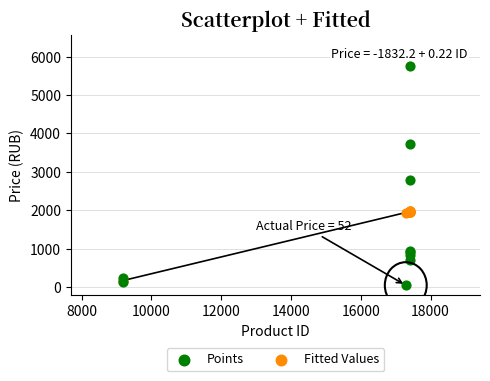

Across all series, what Y value is closest to 2909?

2788.0